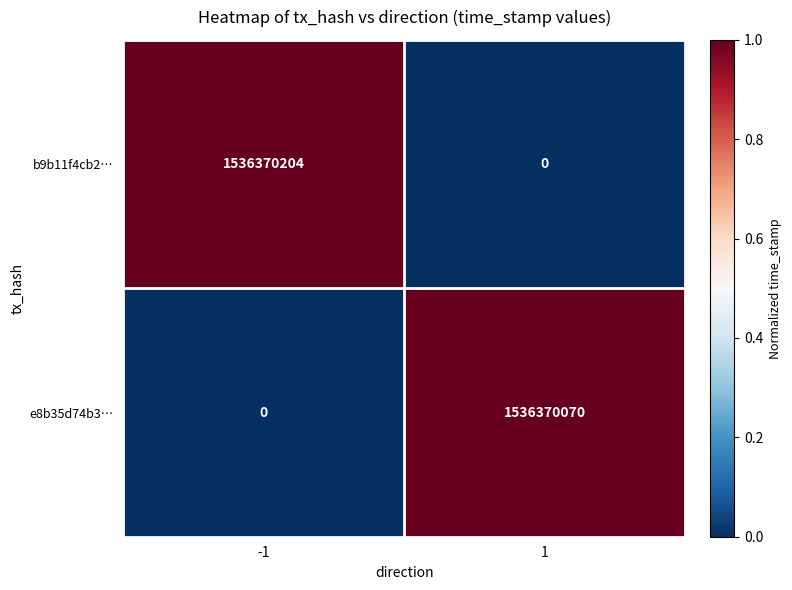

Between -1 and 1, which series saw the biggest shift?

b9b11f4cb2…